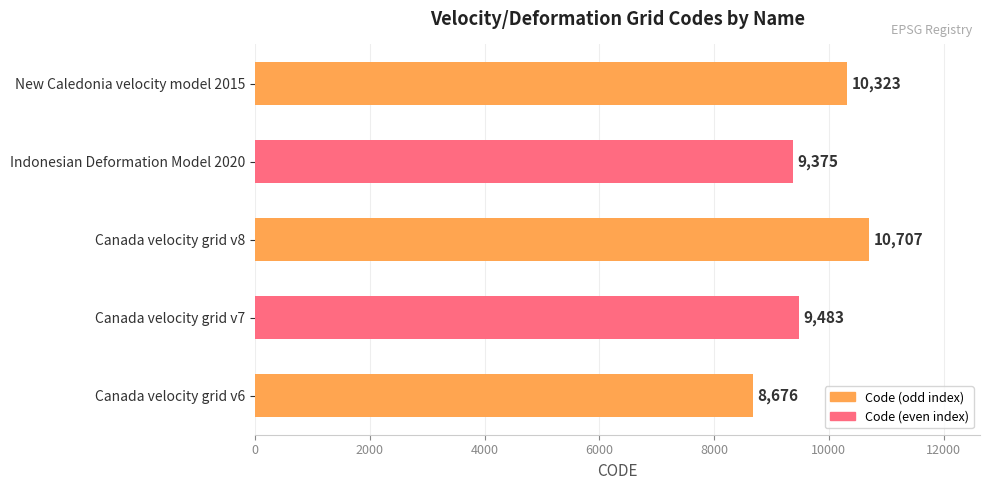

Which category has the lowest value across all series?

Canada velocity grid v6